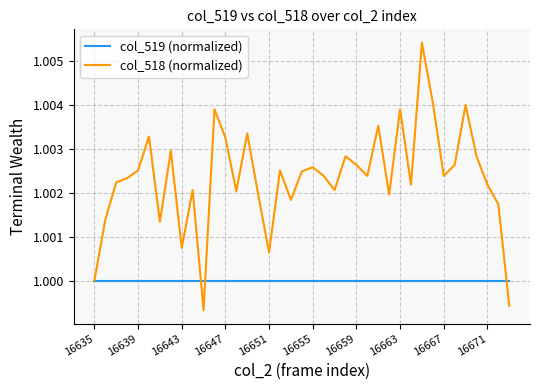

Which series has the largest range (max minus min)?

col_518 (normalized)